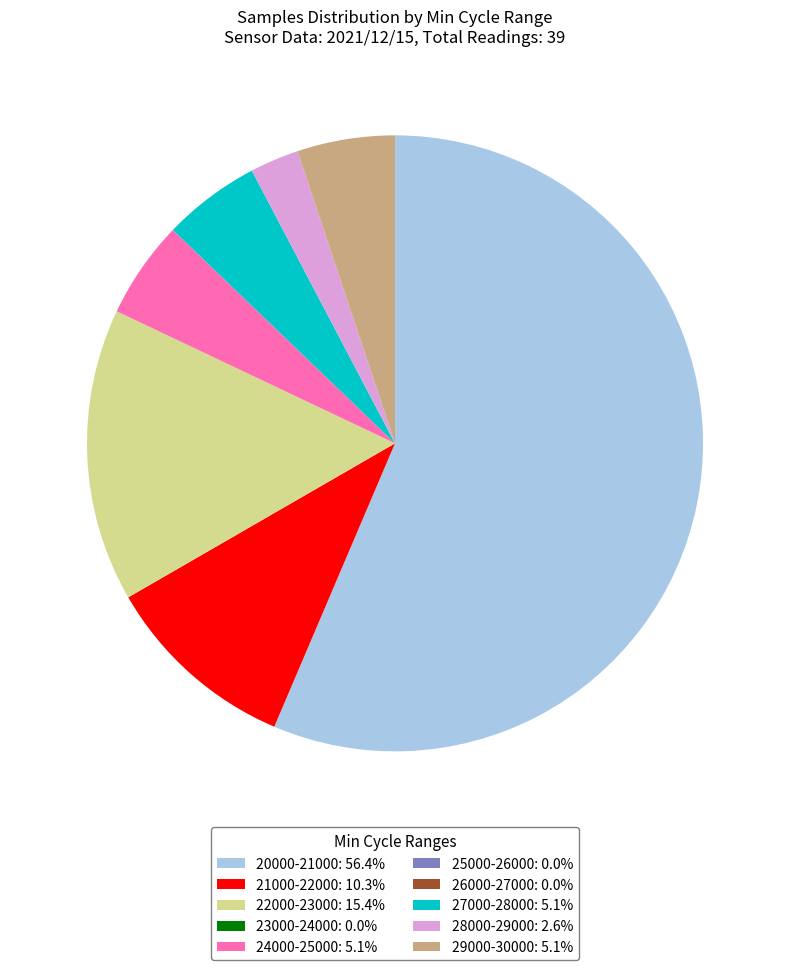

Do 29000-30000: 5.1% and 27000-28000: 5.1% together represent more than half of the pie?

No